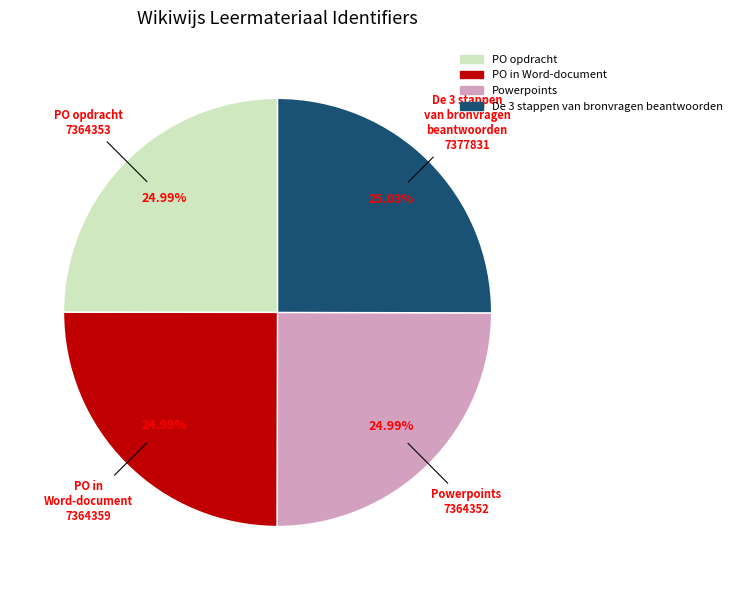

How many segments does this pie chart have?

4